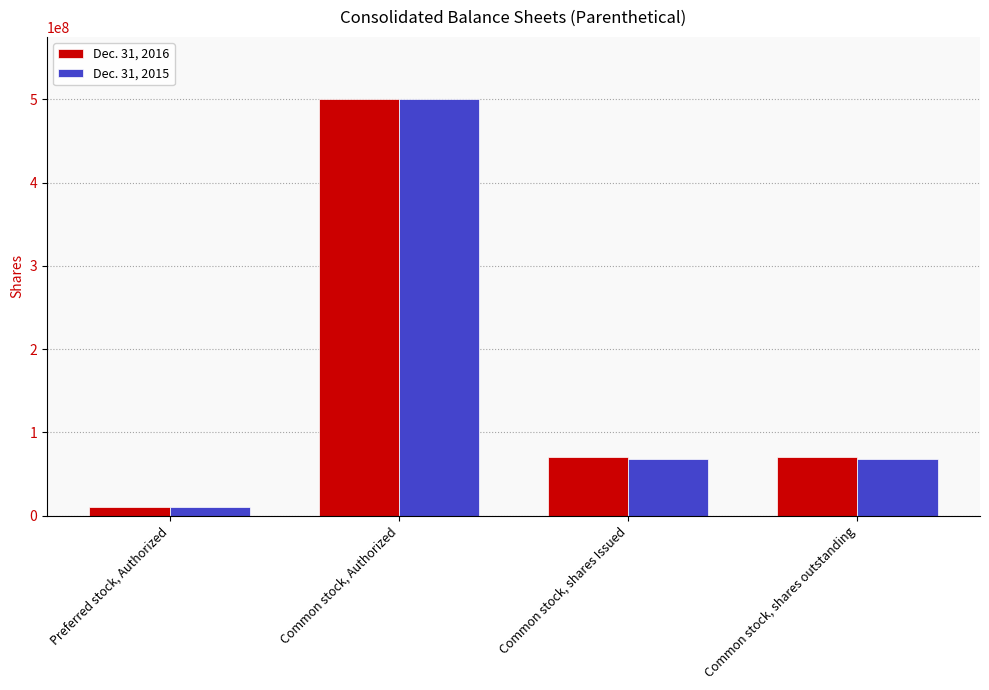

List the series in order of their overall mean, lowest first.

Dec. 31, 2015, Dec. 31, 2016